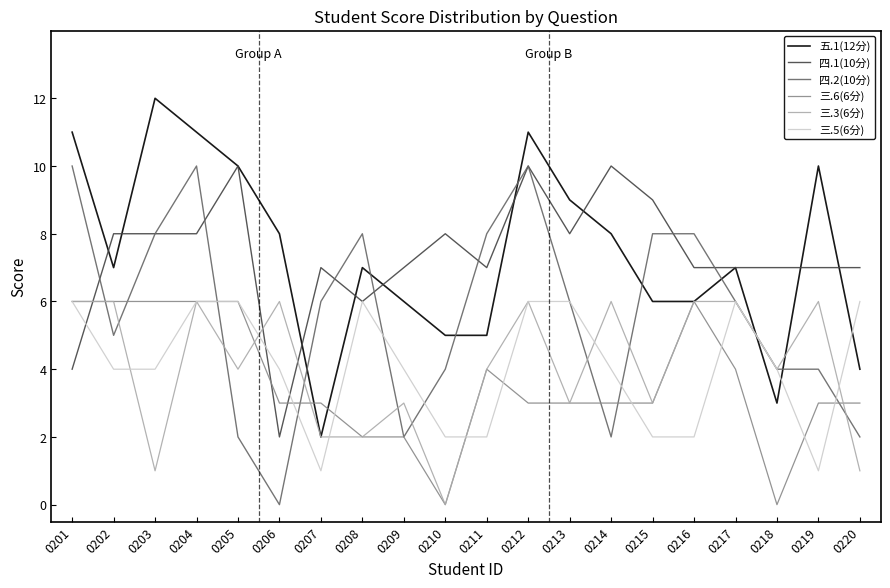

At how many categories does at least one series exceed 6?

20